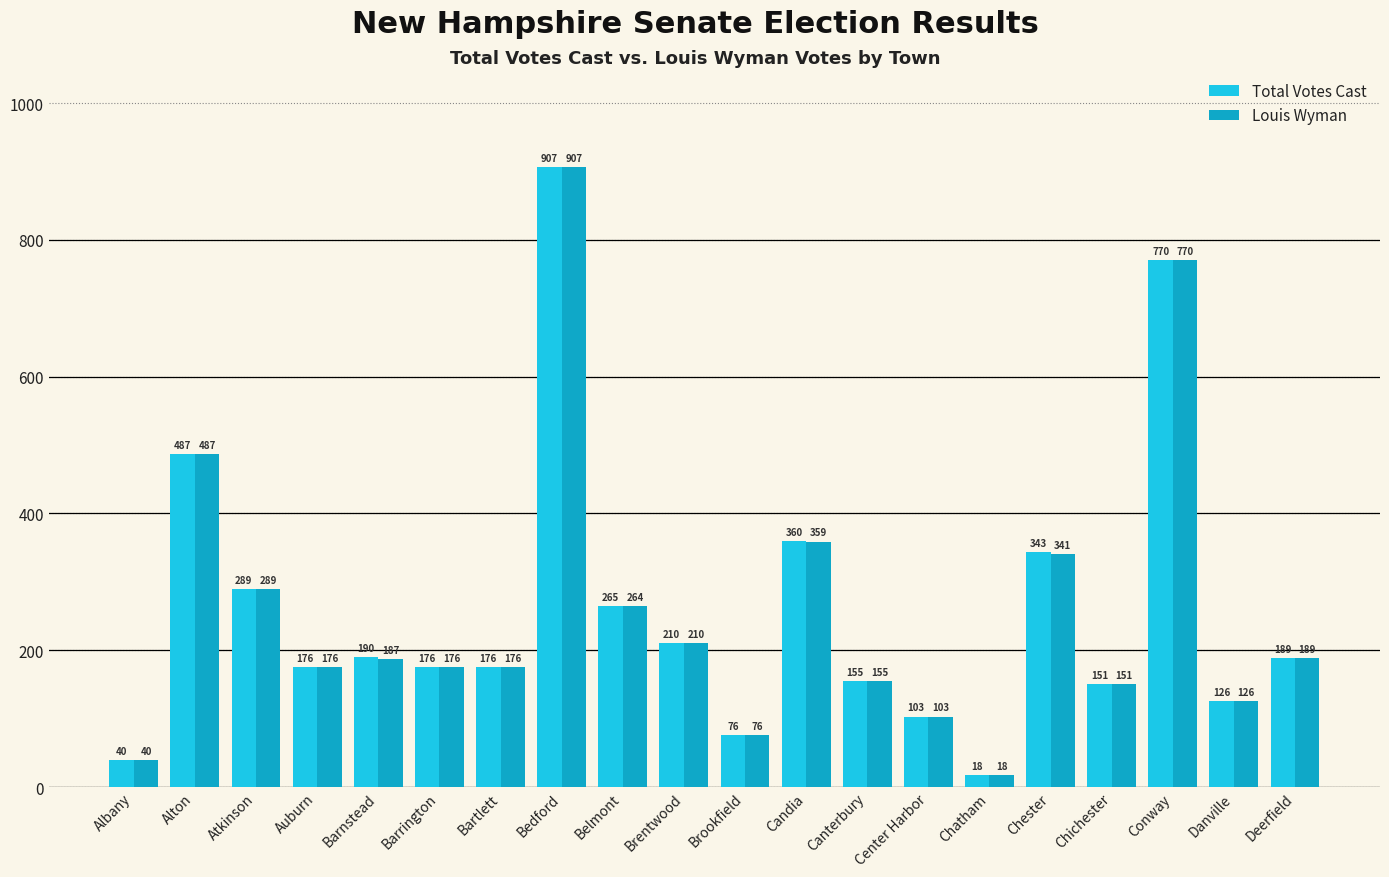

Rank the series by their average value, from highest to lowest.

Total Votes Cast, Louis Wyman